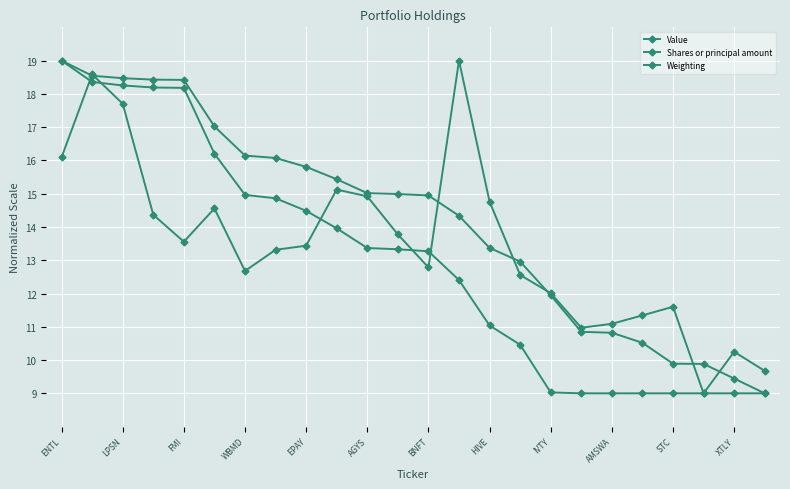

How many interior local valleys does the Shares or principal amount series have?

5